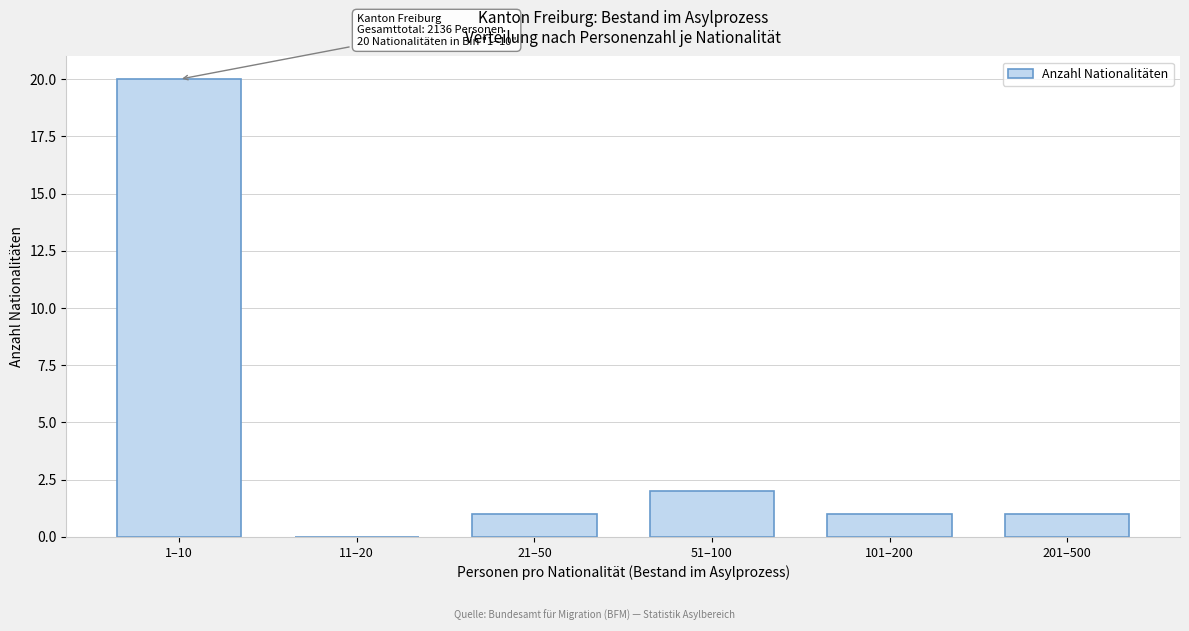

Reading right to left, list all the values displayed in this chart.

201–500=1	101–200=1	51–100=2	21–50=1	11–20=0	1–10=20